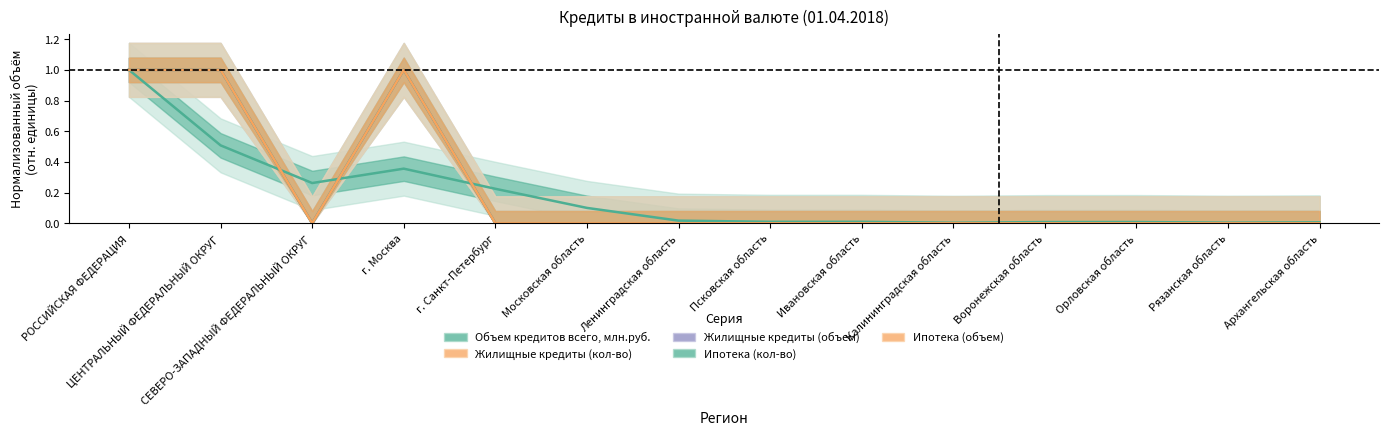

What position from the left is Архангельская область?

14